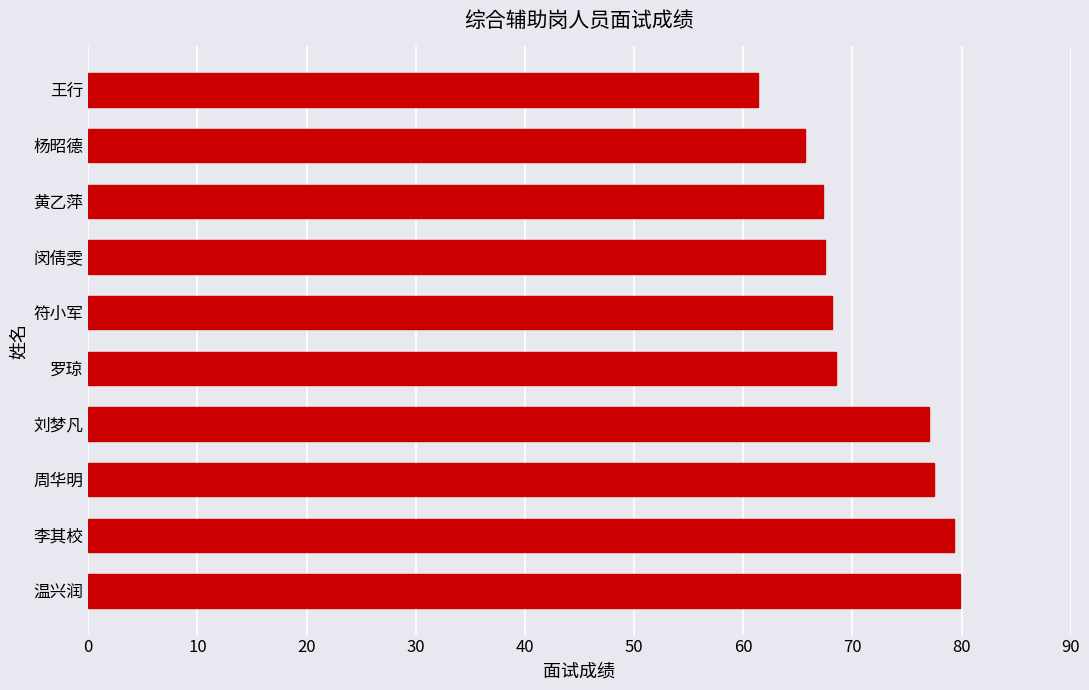

How many distinct data groups are displayed?

1